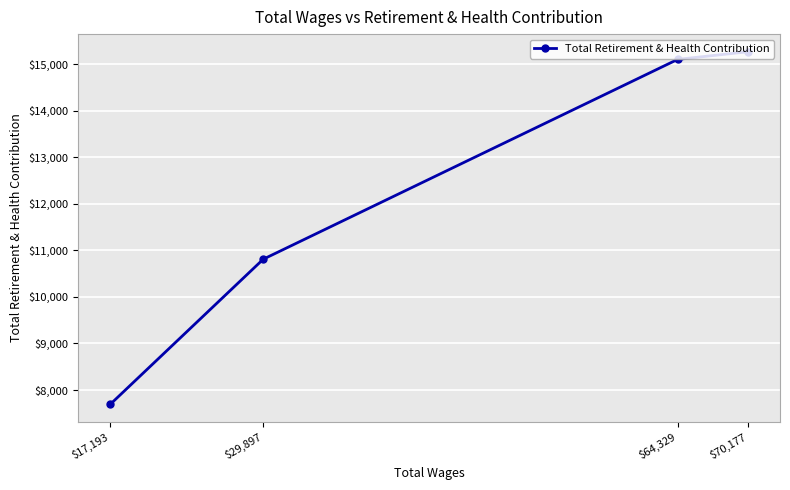

What is the approximate value at $17,193, to the nearest 100?

7700